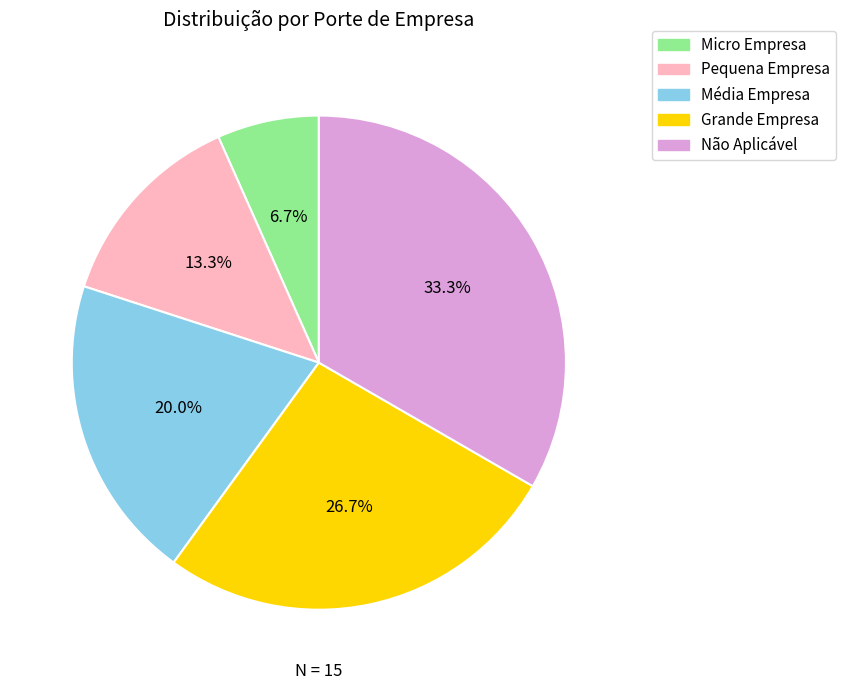

Does any single category account for the majority?

No